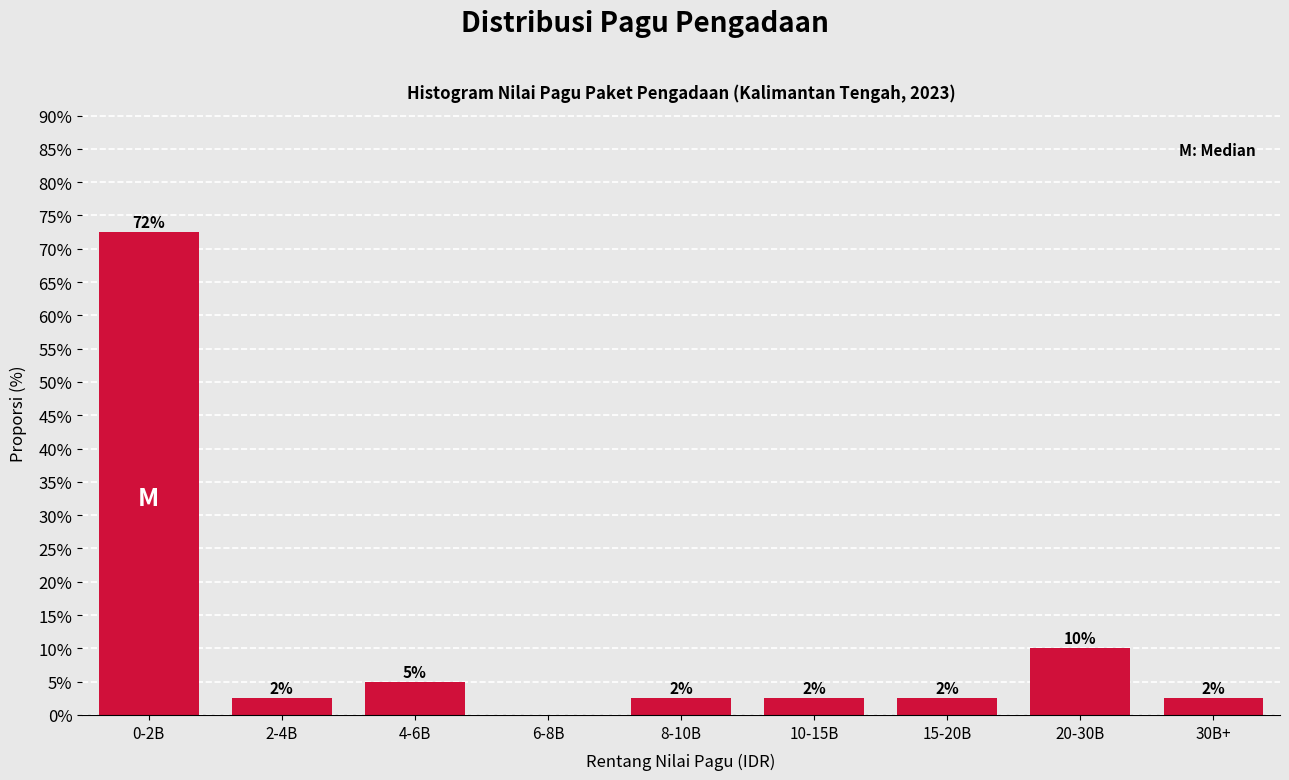

Are the bars horizontal?

No